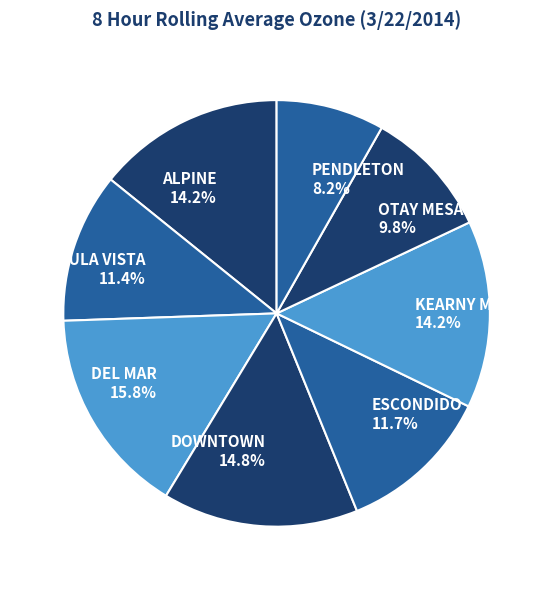

Is KEARNY MESA the majority of the pie?

No